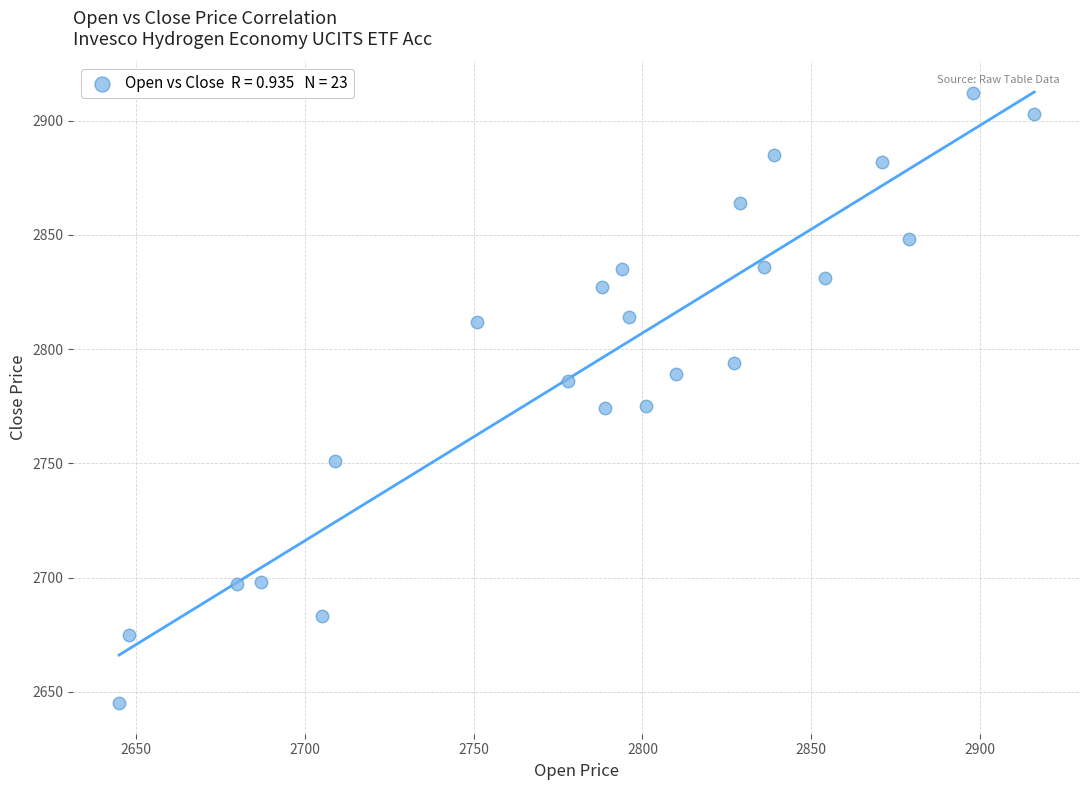

What is the range of Y values (max minus min)?

267